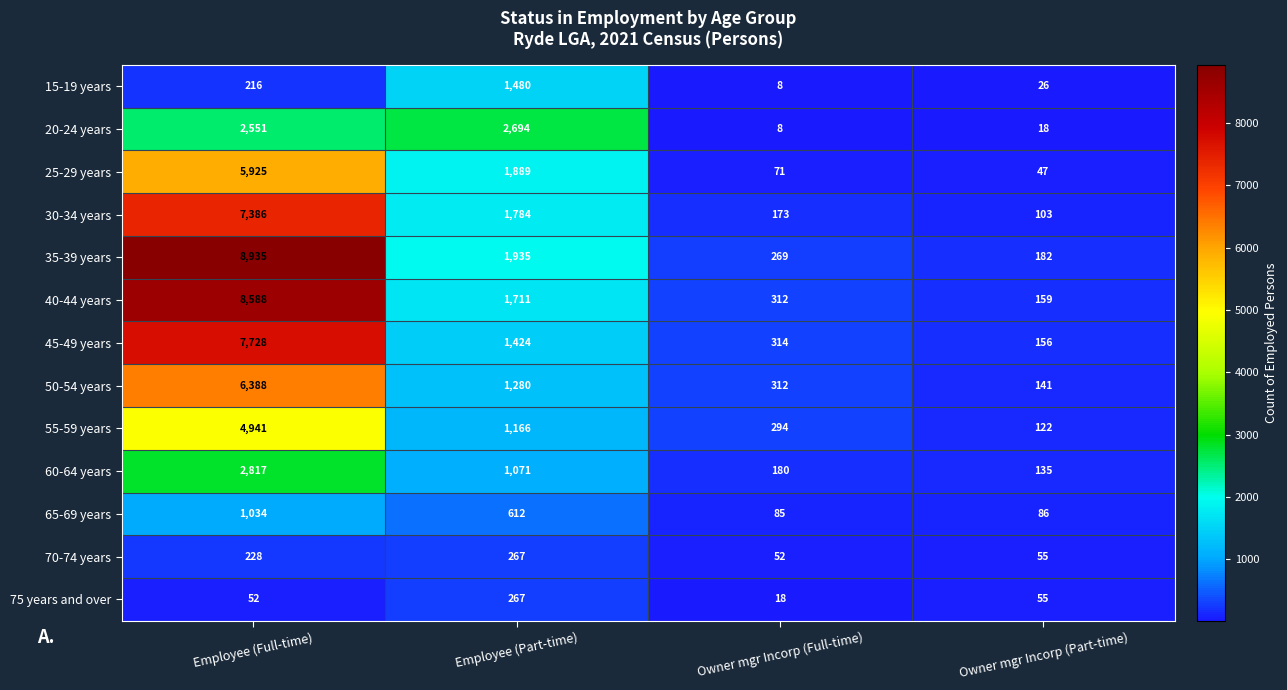

Where is 70-74 years nearest to the value 159?

Employee (Full-time)